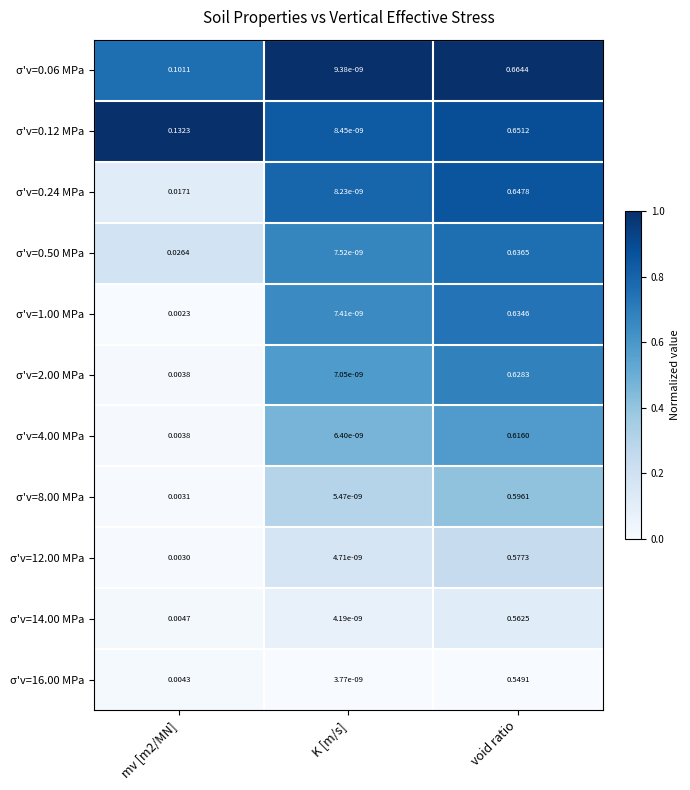

Where is σ'v=8.00 MPa nearest to the value 0?

K [m/s]